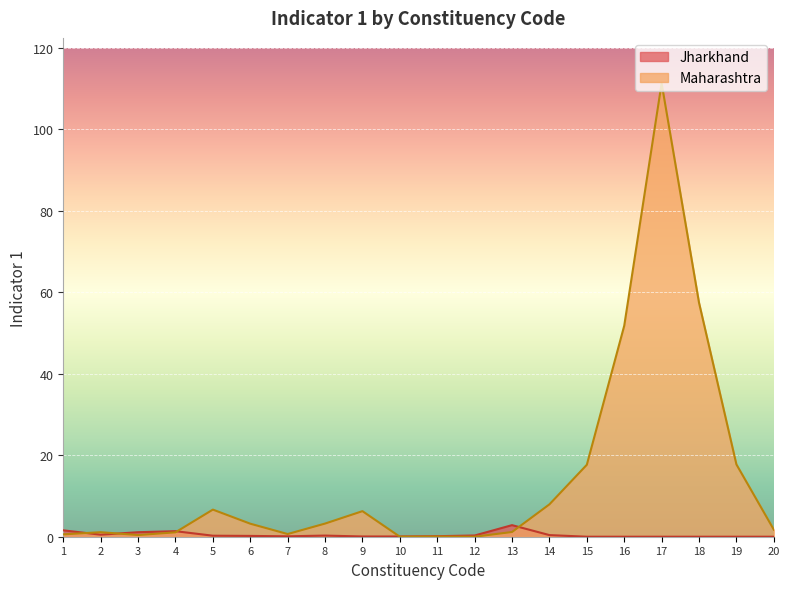

Reading right to left, extract all data points from this chart.

1.7	17.8	57.5	111.4	51.8	17.7	8.0	1.2	0.0	0.0	0.0	6.3	3.2	0.7	3.2	6.7	1.1	0.4	1.1	0.6